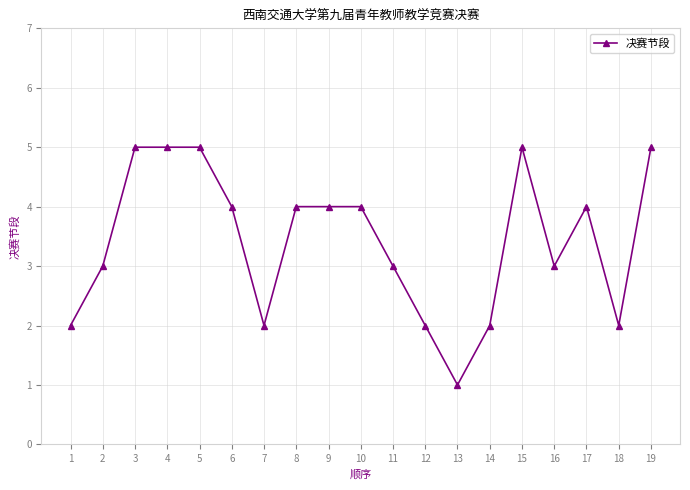

What is the smallest value displayed?

1